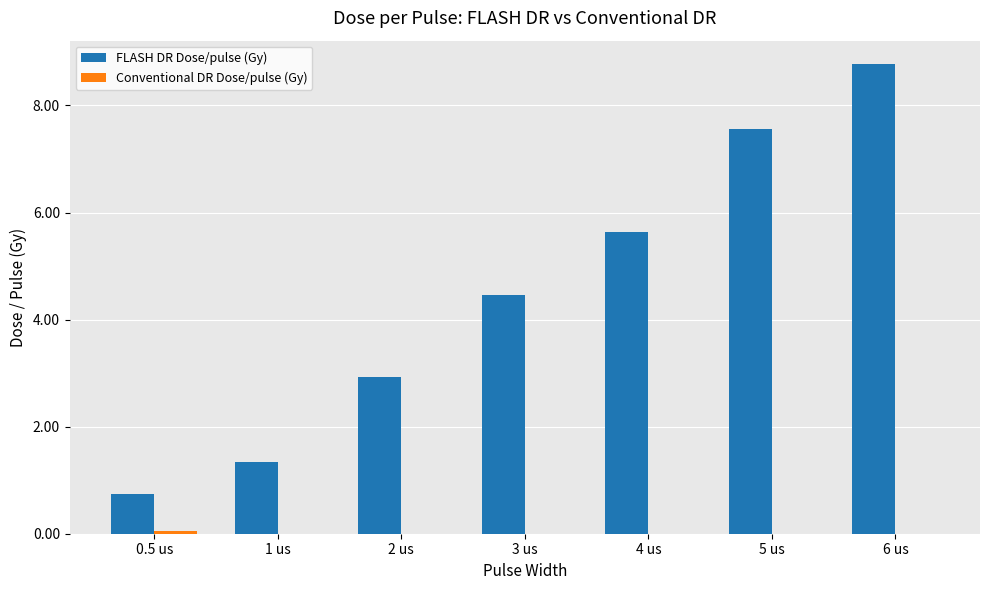

Where does the FLASH DR Dose/pulse (Gy) series first go above 4?

3 us